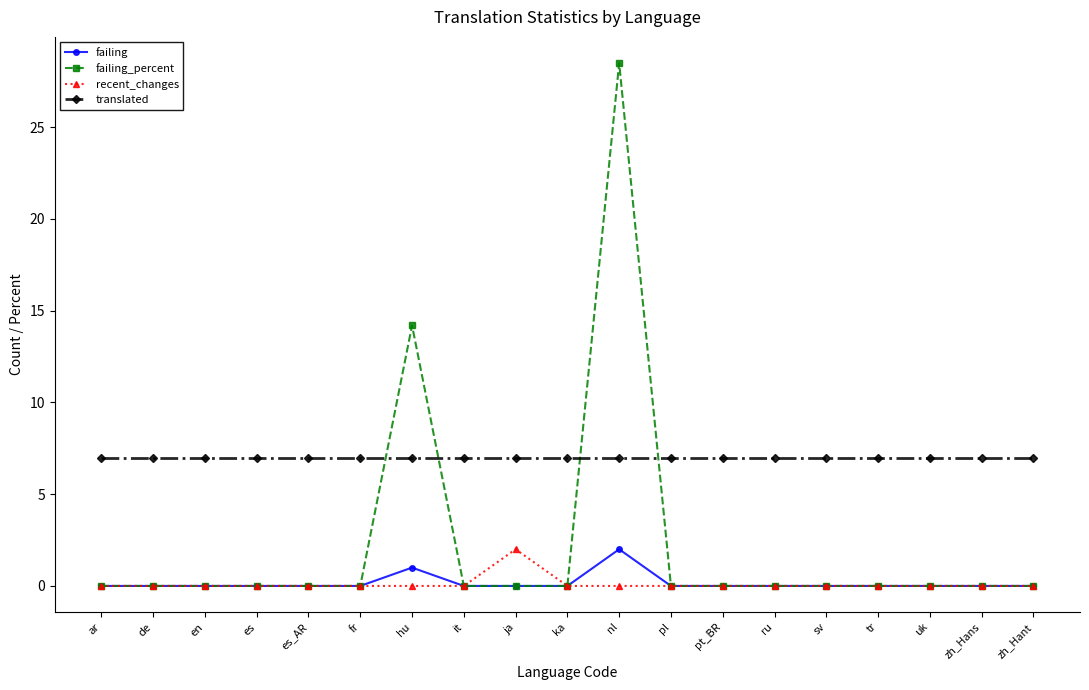

True or false: failing and translated cross at least once.

False